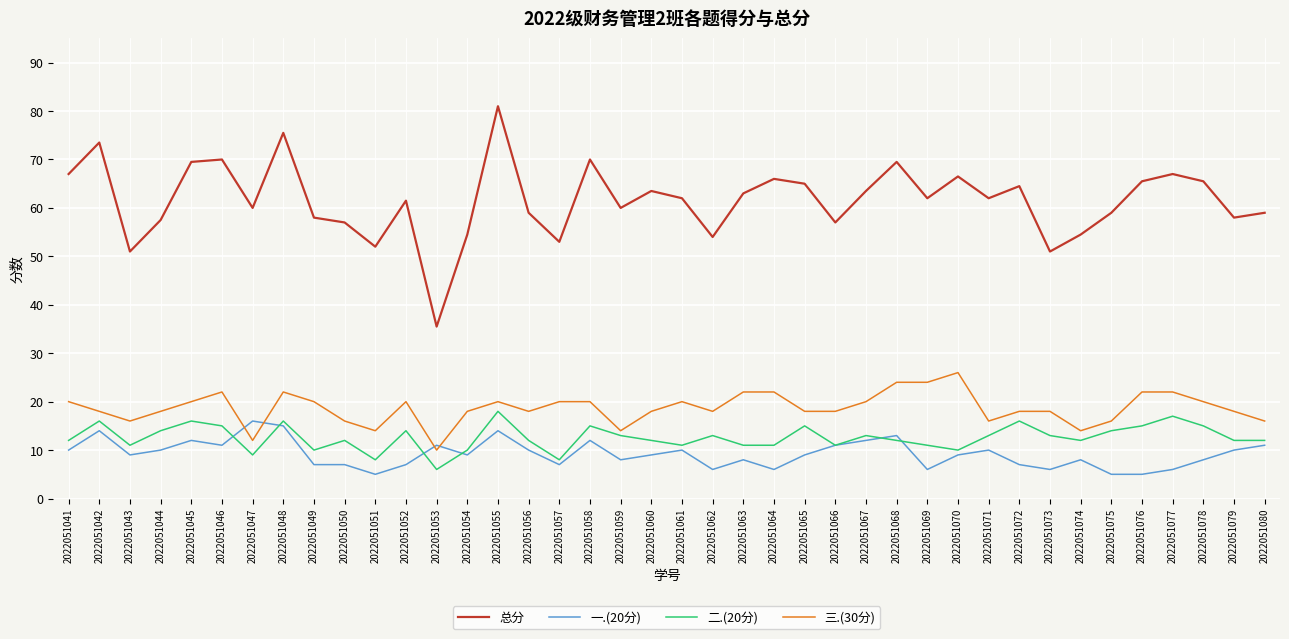

What are all the series names shown in the legend?

总分, 一.(20分), 二.(20分), 三.(30分)